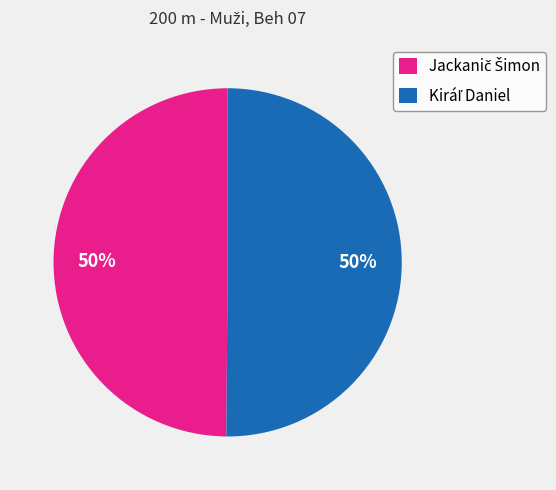

What portion of the pie excludes Jackanič Šimon?

50.1%